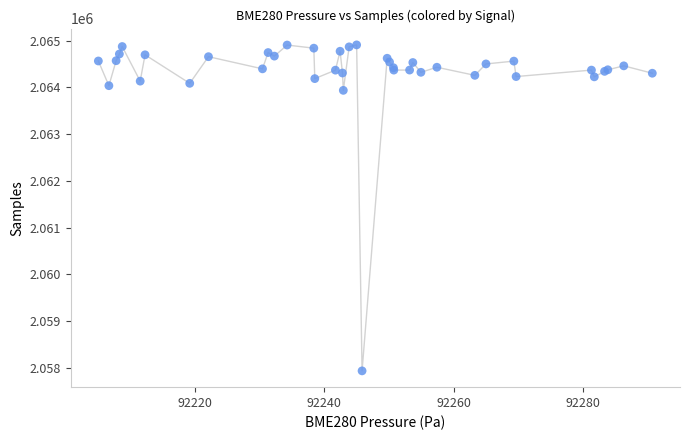

What Y value in the scatter plot is closest to 2061423?

2063937